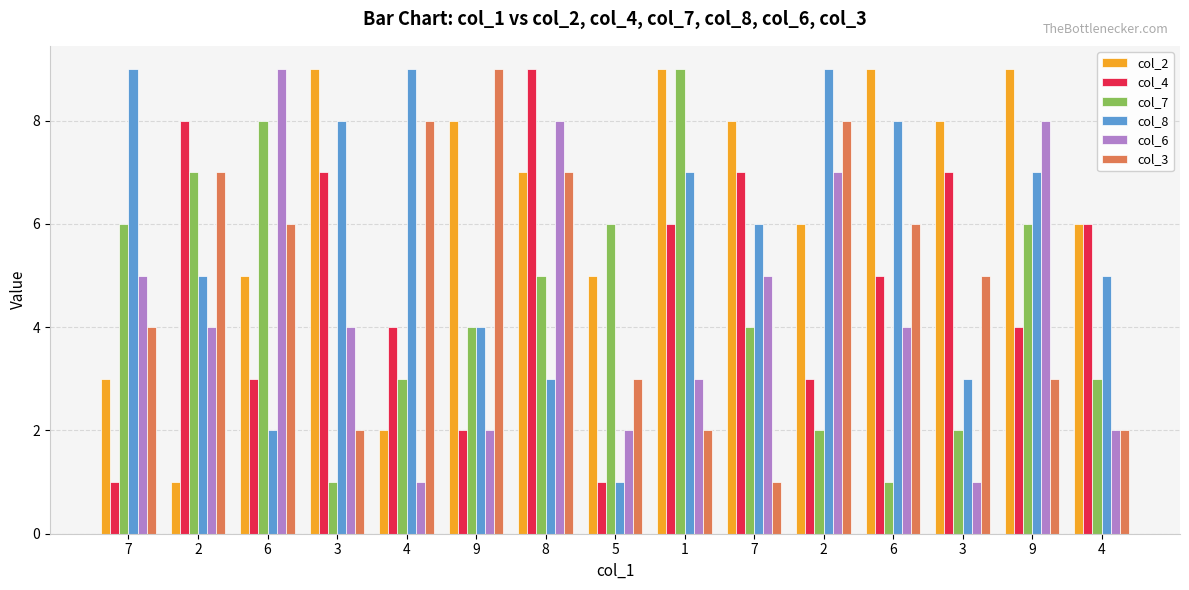

Which series has the largest total across all categories?

col_2